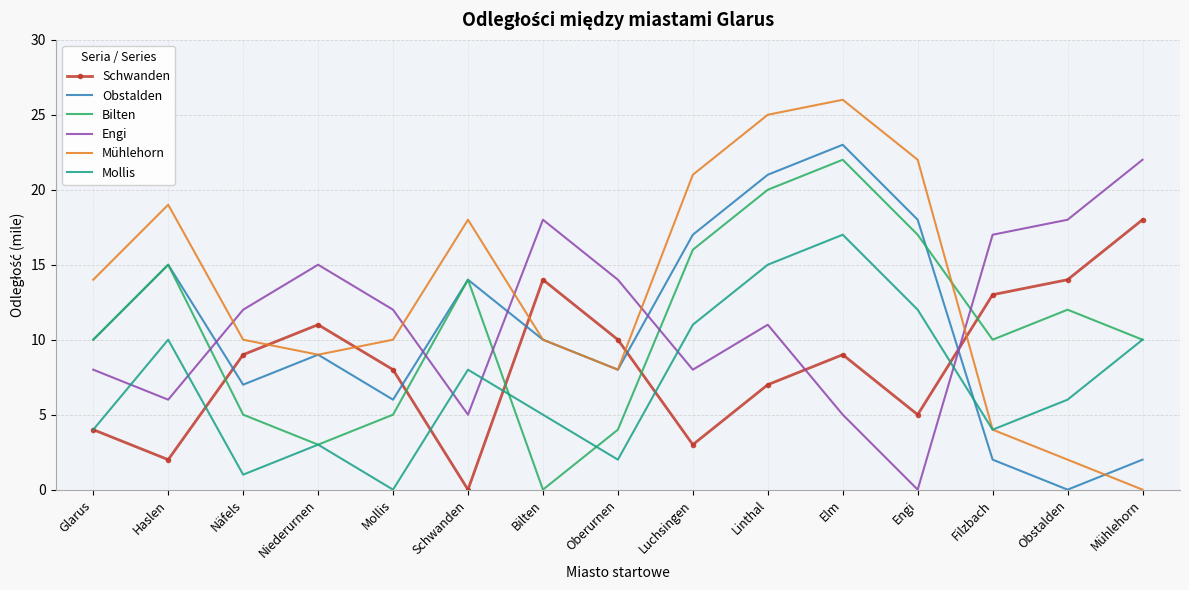

Reading right to left, what are all the values shown in this chart?

Schwanden: 18	14	13	5	9	7	3	10	14	0	8	11	9	2	4
Obstalden: 2	0	2	18	23	21	17	8	10	14	6	9	7	15	10
Bilten: 10	12	10	17	22	20	16	4	0	14	5	3	5	15	10
Engi: 22	18	17	0	5	11	8	14	18	5	12	15	12	6	8
Mühlehorn: 0	2	4	22	26	25	21	8	10	18	10	9	10	19	14
Mollis: 10	6	4	12	17	15	11	2	5	8	0	3	1	10	4